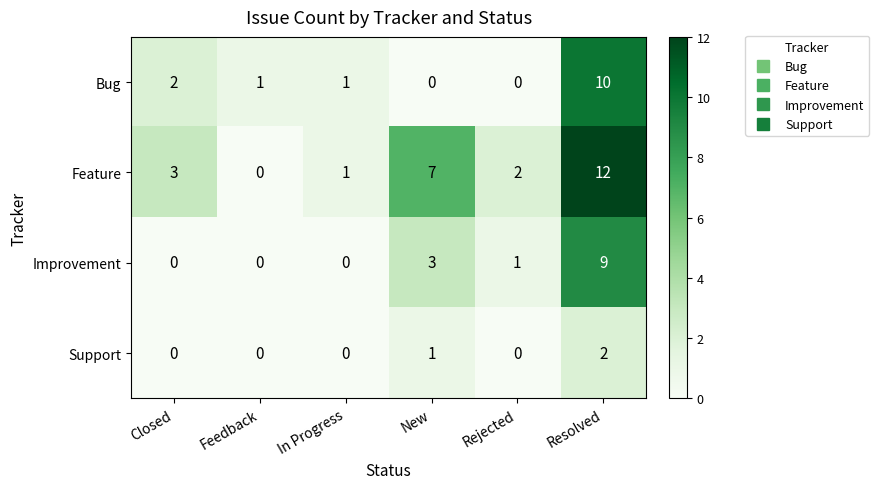

Is it true that Support equals 2 at New?

False